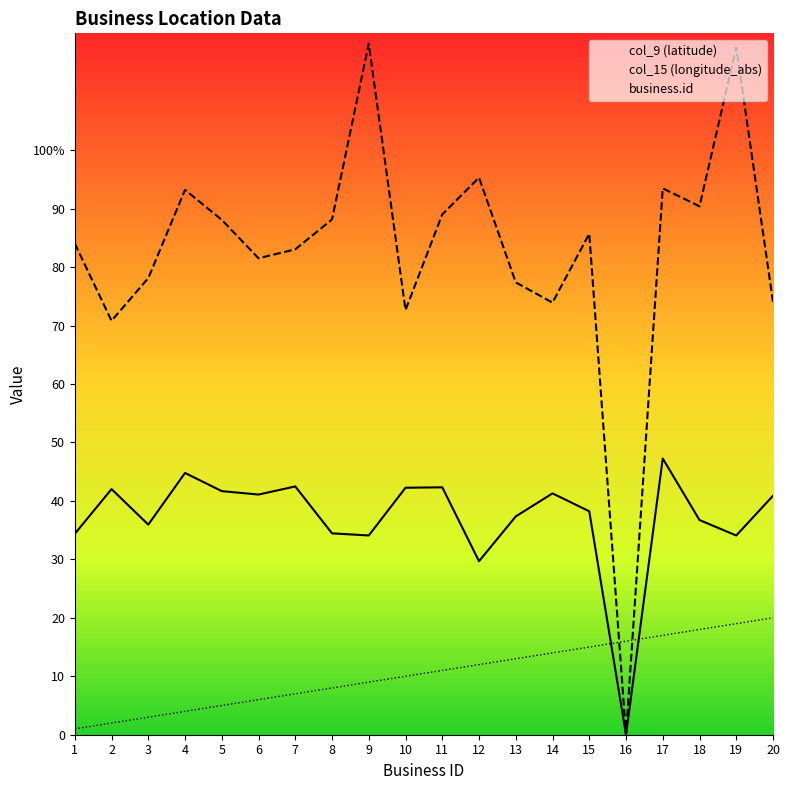

The value of business.id at 12 is 12.0. True or false?

True